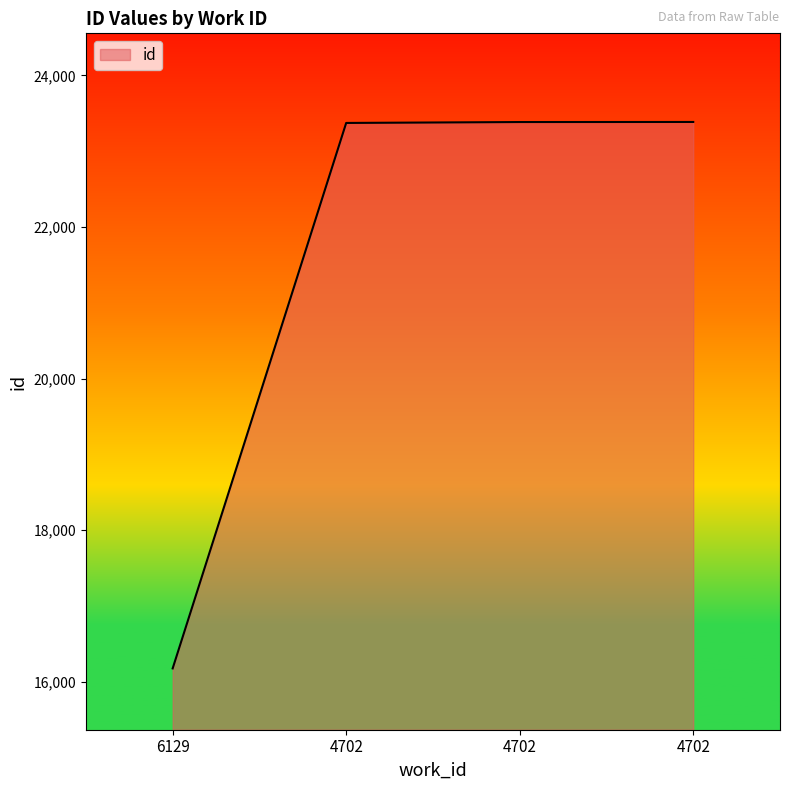

How many lines are shown in the chart?

1